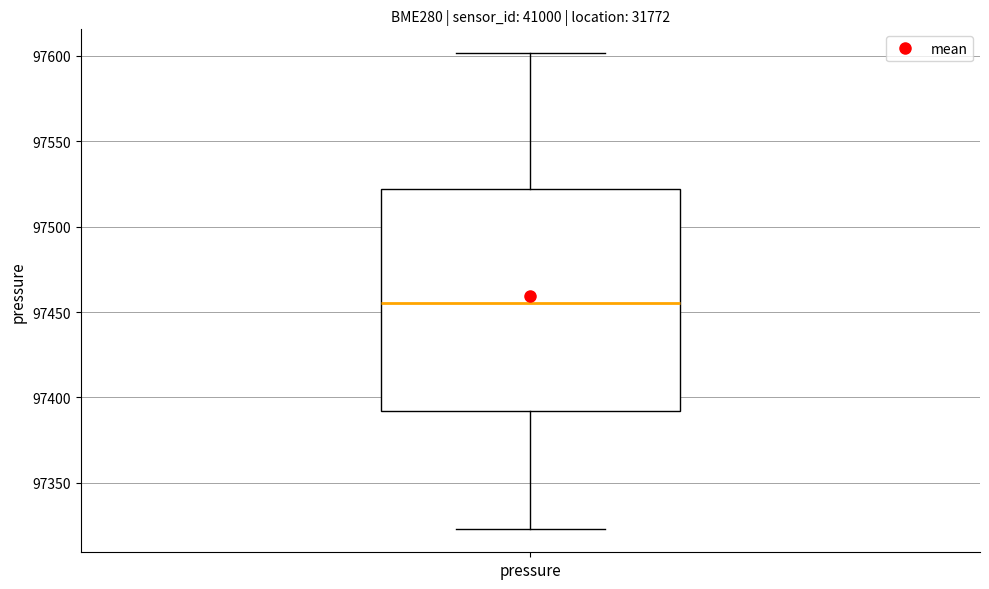

Transcribe this box plot: give where the median line is, the range the box spans, and where the two whiskers end, as read against the y-axis. The values are not printed on the chart, so give them approximately, as read against the axis.

median 97455, box 97390 to 97520, whiskers 97325 to 97600